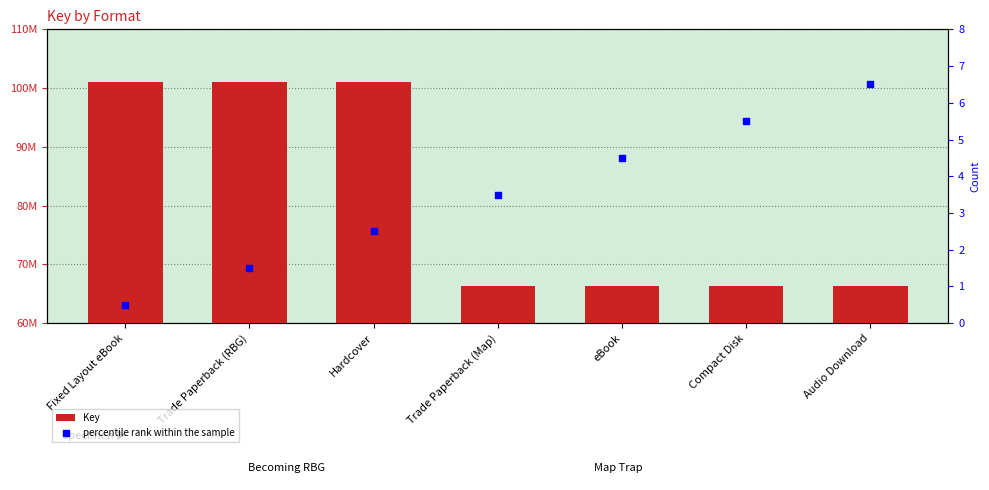

Which series reaches the minimum Y coordinate?

percentile rank within the sample